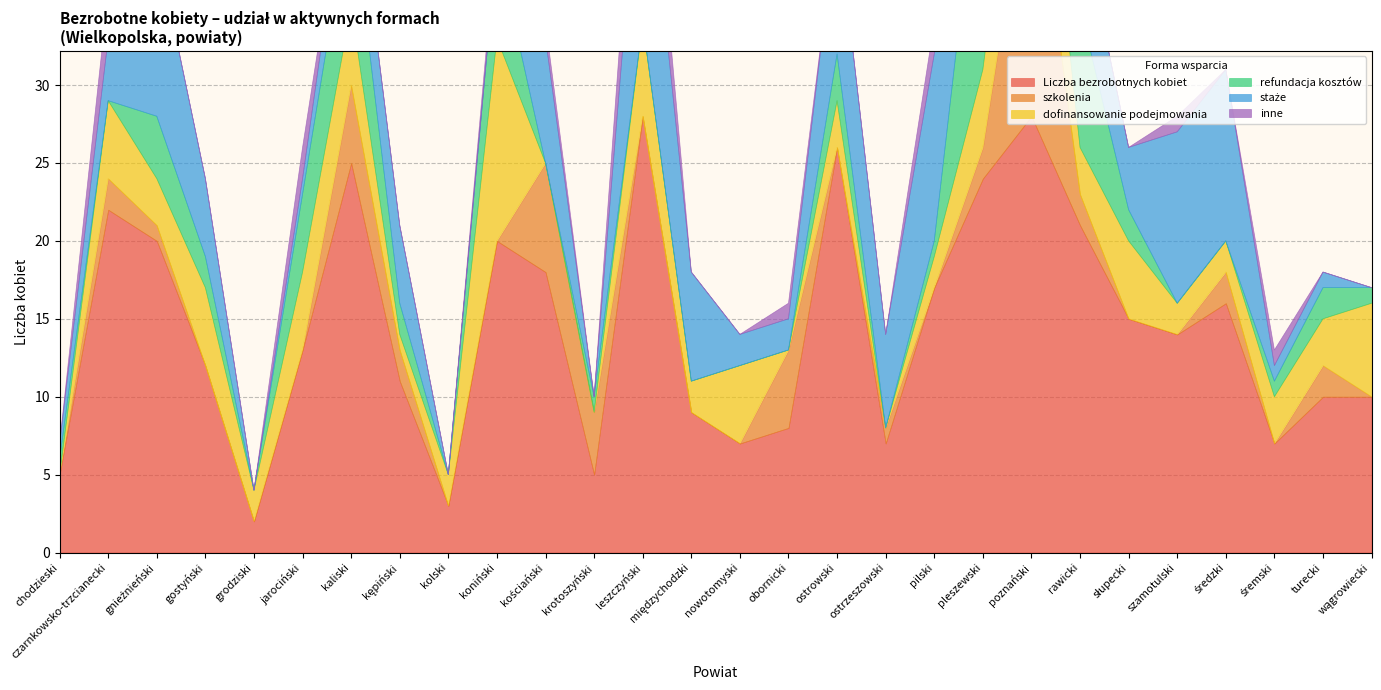

What is the total value across all series at gostyński?

24